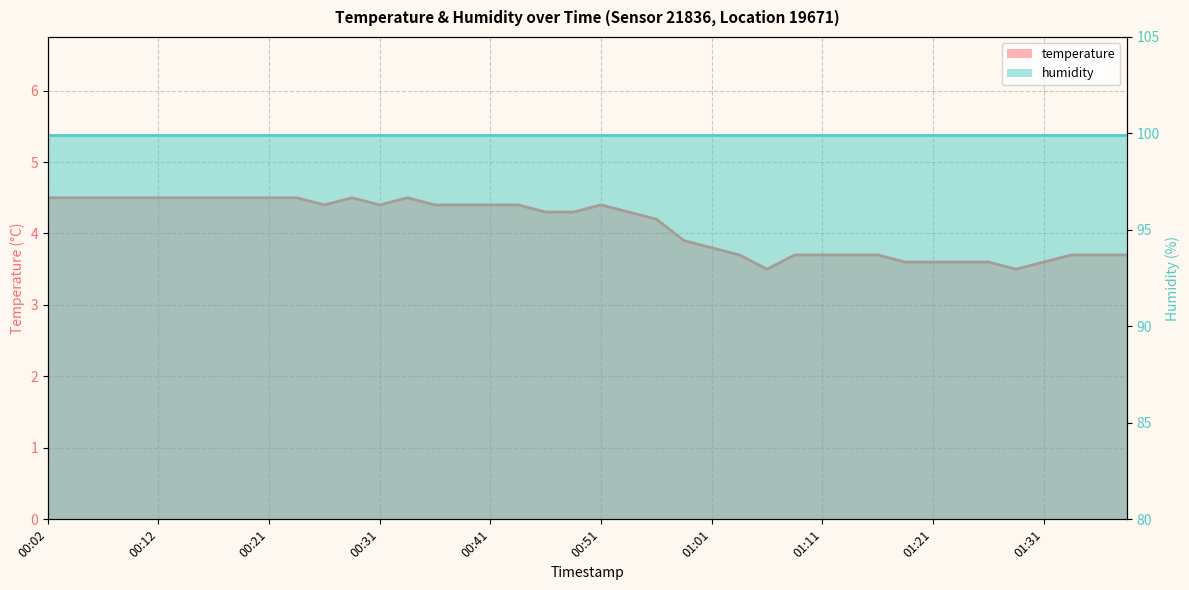

How many values are between 3 and 4?

17